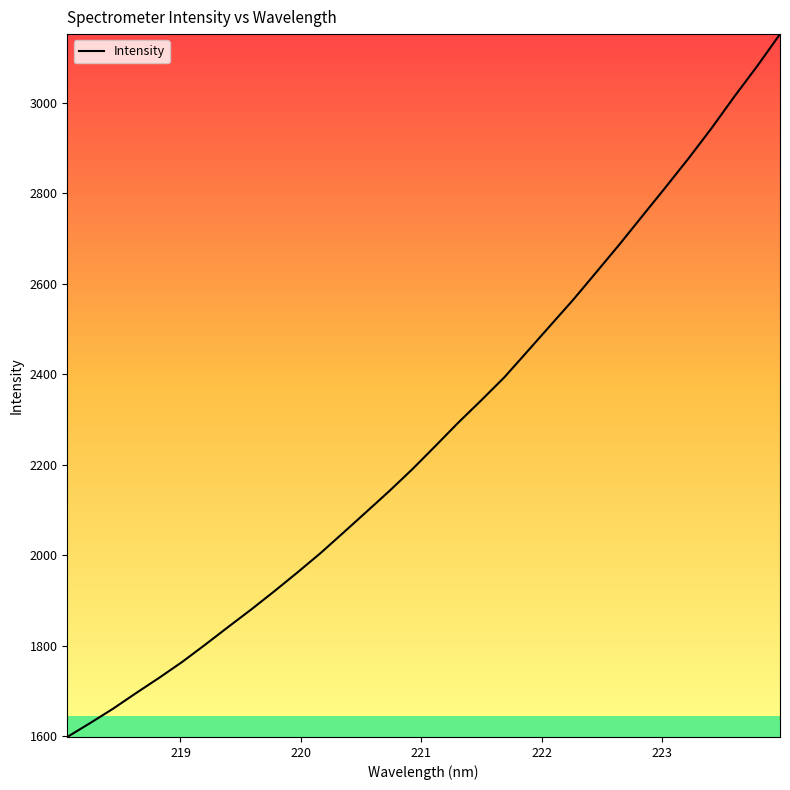

What is the greatest value displayed?

3152.1